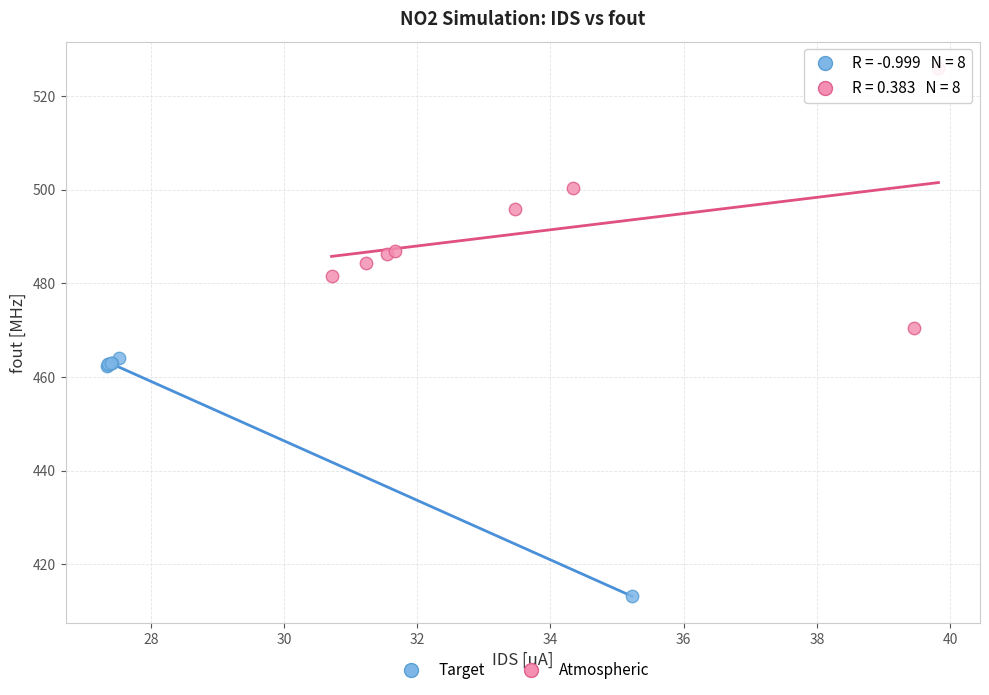

Which series contains the lowest Y value?

Target